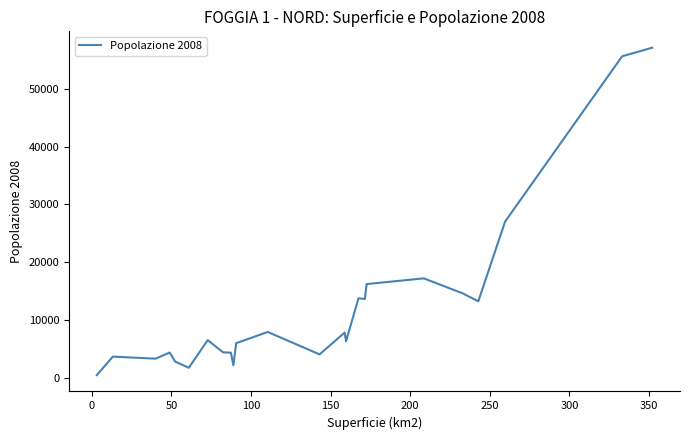

What is the greatest value displayed?

57111